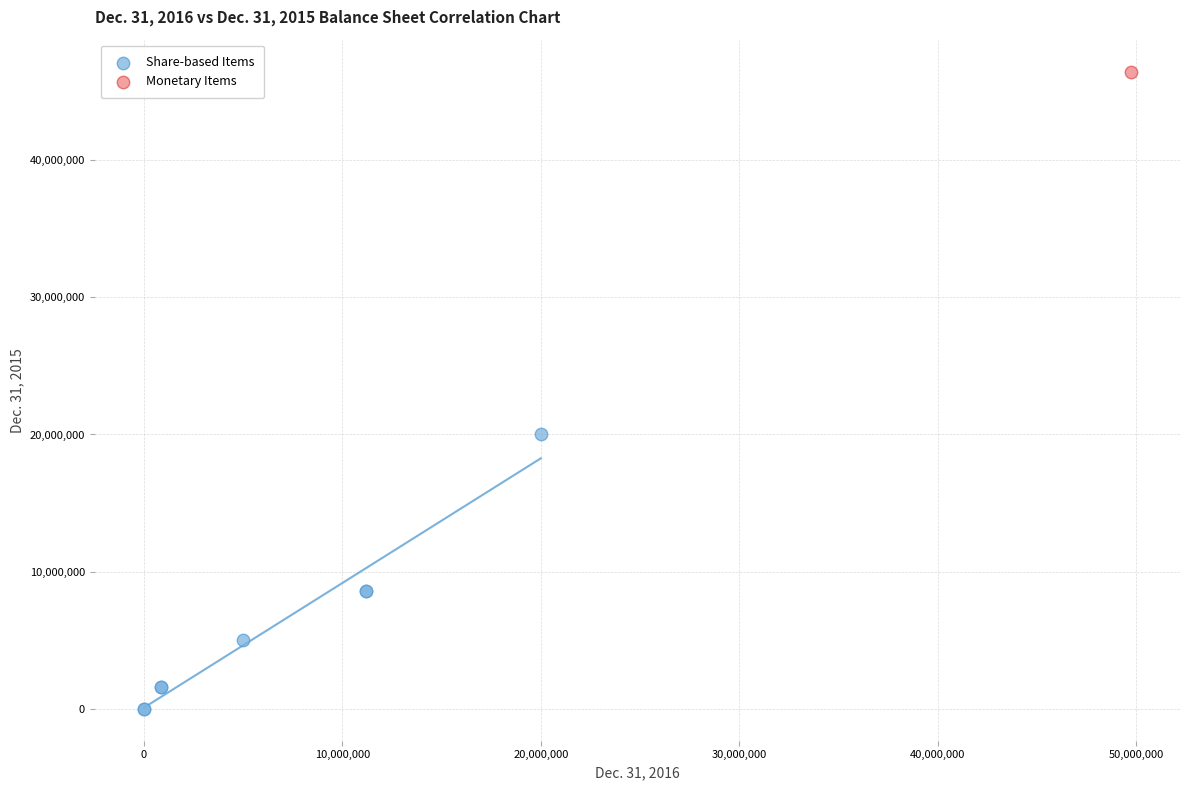

What are all the series names shown in the legend?

Share-based Items, Monetary Items